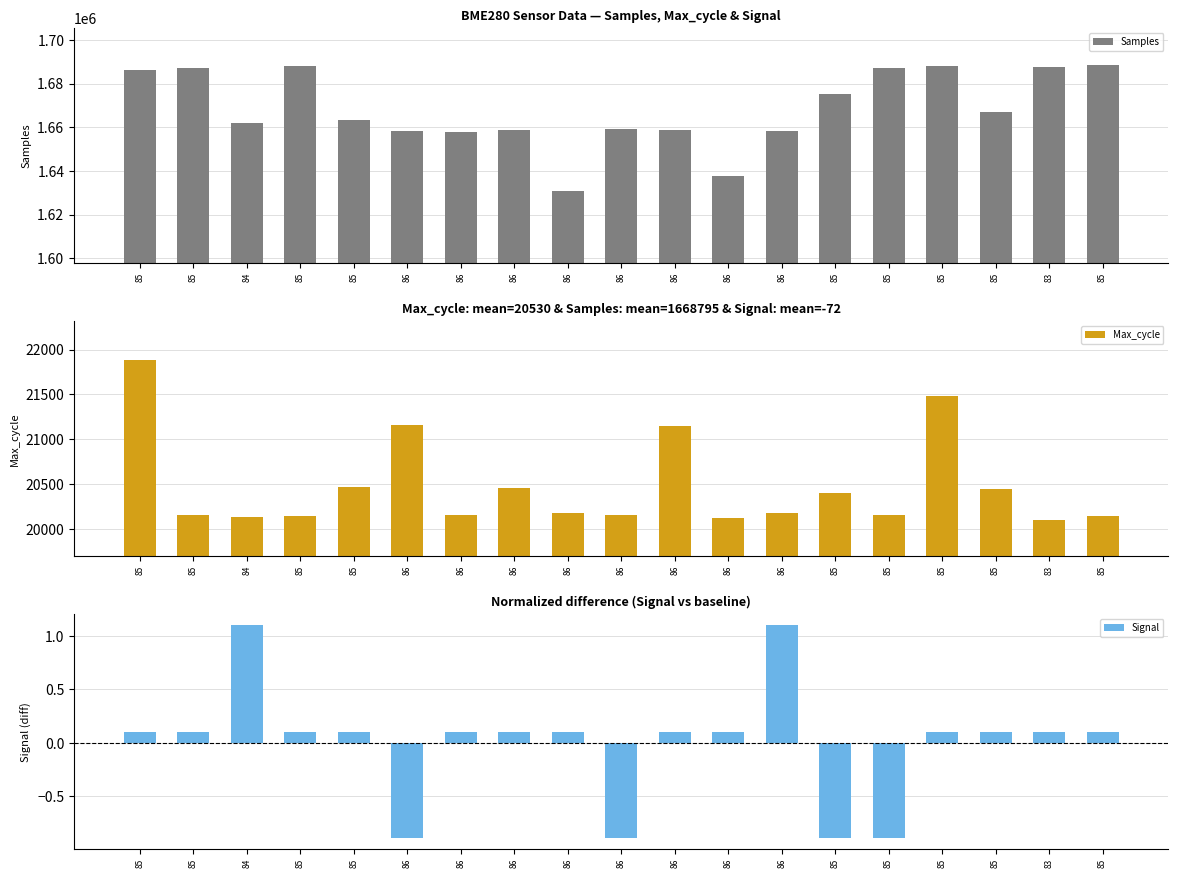

What is the difference between the maximum and minimum values in the Max_cycle series?

1775